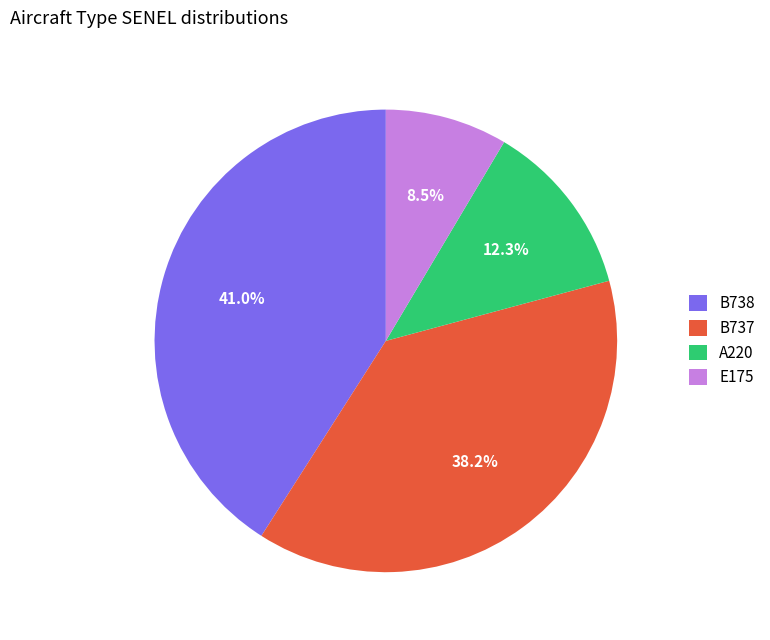

Between A220 and B737, which is larger?

B737